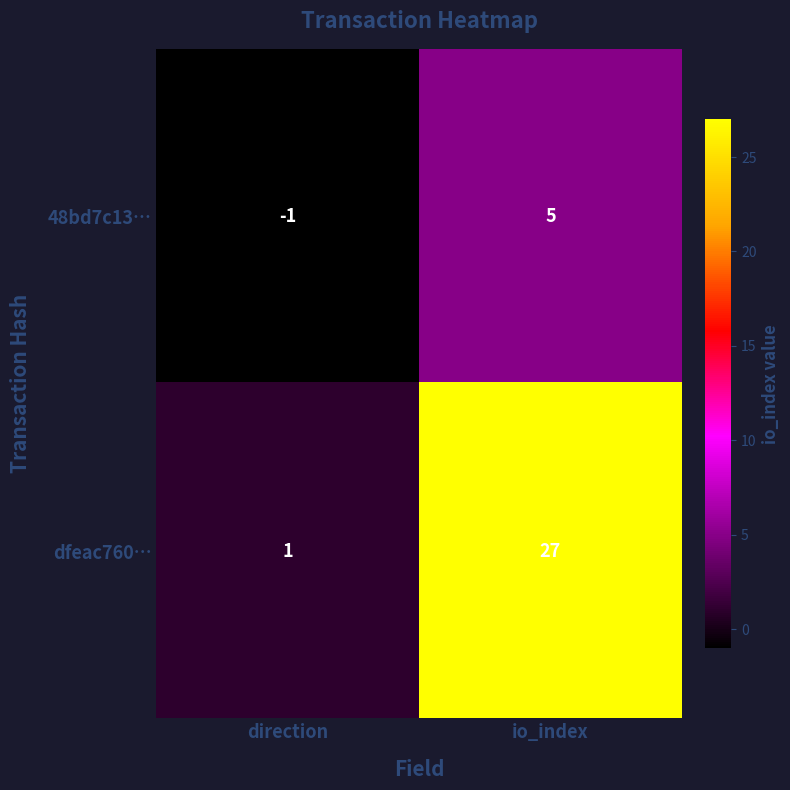

Rank the categories by dfeac760… value from highest to lowest.

io_index, direction